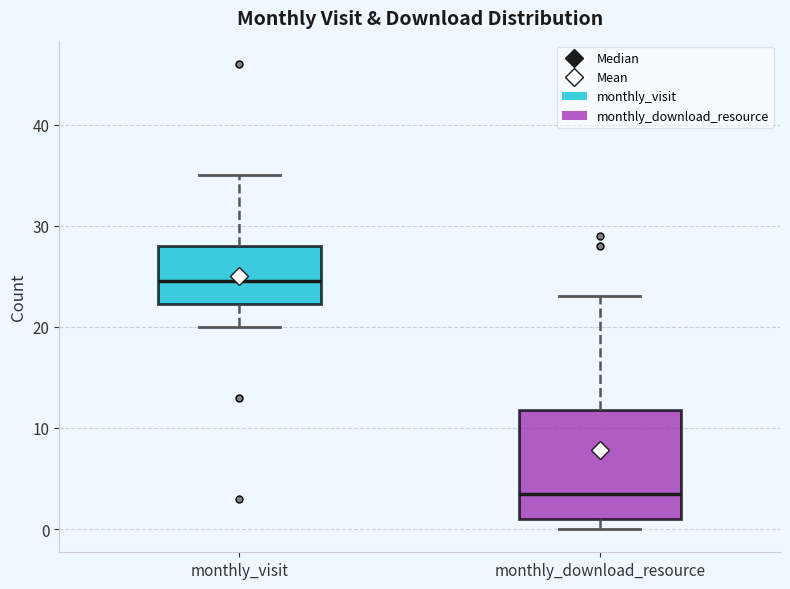

Where is the lower edge of the box for monthly_download_resource on the y-axis? The values are not printed on the chart, so give them approximately, as read against the axis.

1